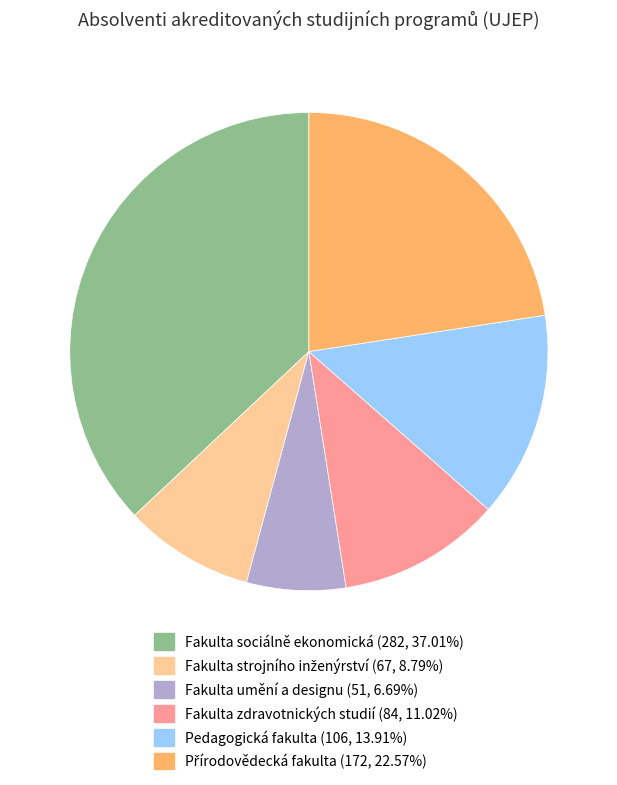

Is there a majority slice in this chart?

No